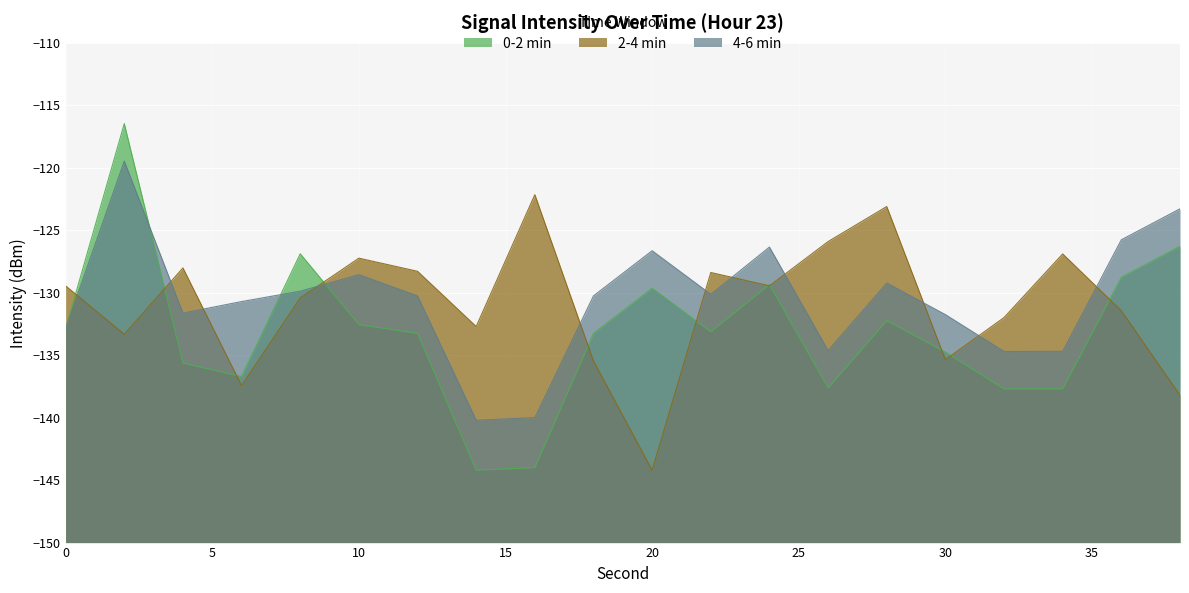

Is the value of 0-2 min at 6 greater than the value of 2-4 min at 22?

No